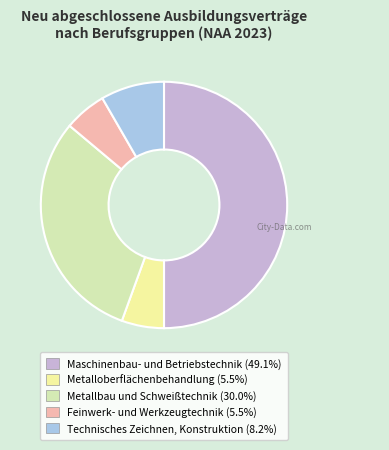

How many segments does this pie chart have?

5